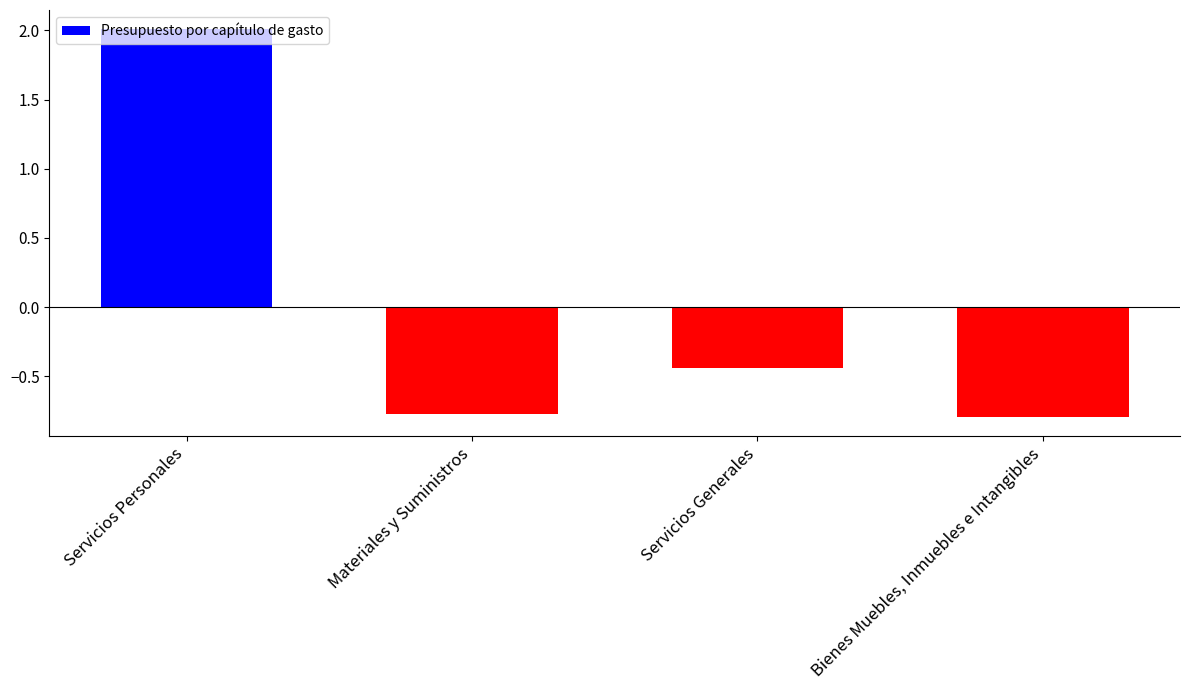

Between Materiales y Suministros and Servicios Personales, which is larger?

Servicios Personales